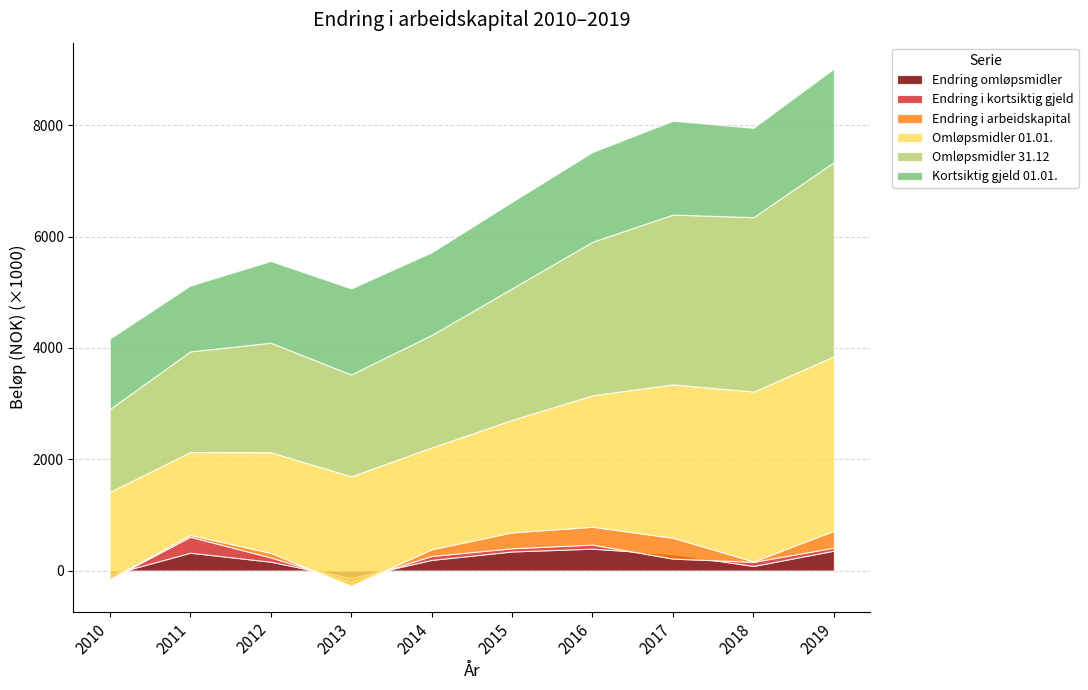

Does the chart display data point markers on the line(s)?

No